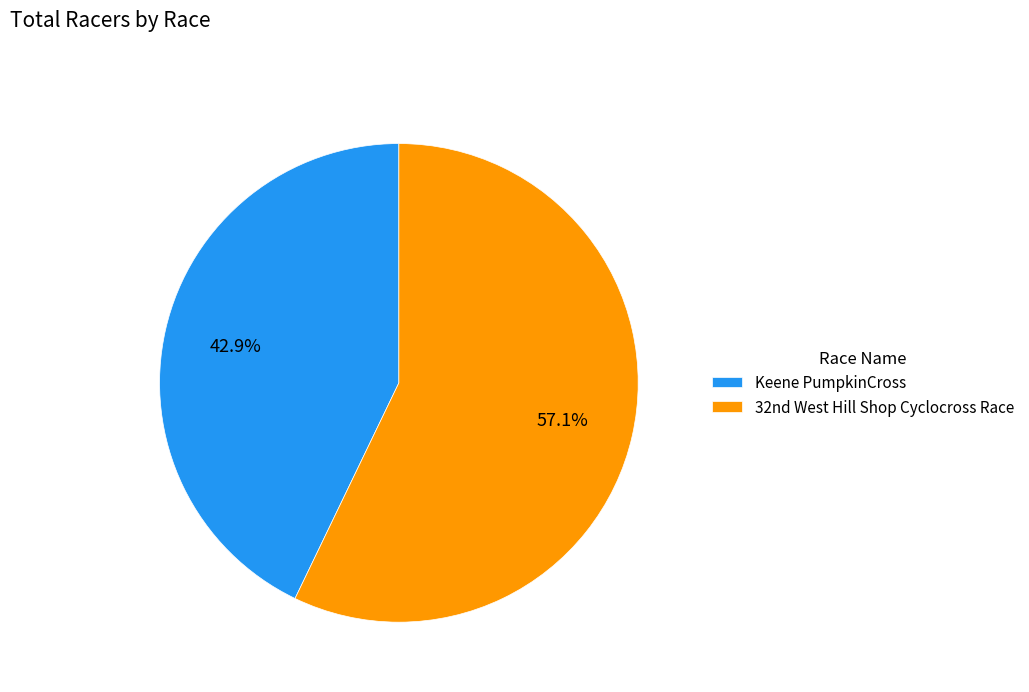

Which slice is the largest?

32nd West Hill Shop Cyclocross Race